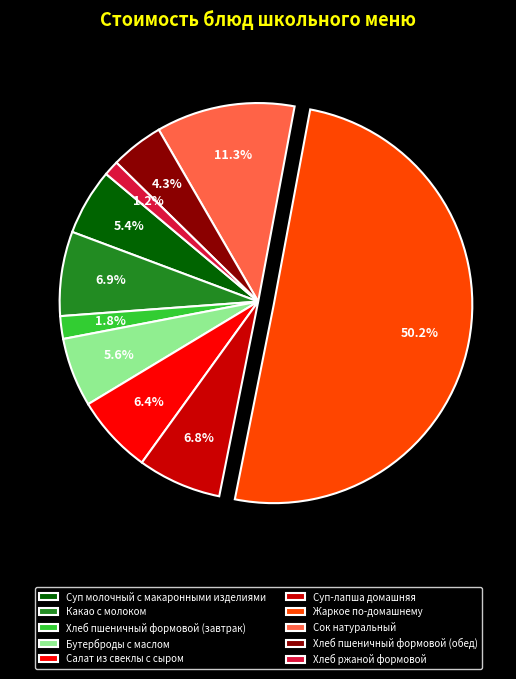

Which slice is the largest?

Жаркое по-домашнему